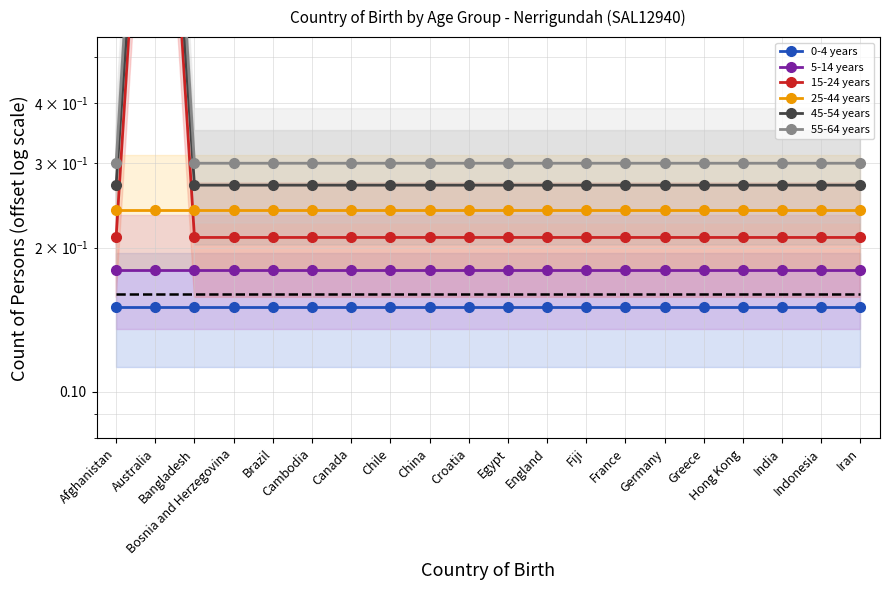

Reading left to right, transcribe all the data shown in this chart.

0-4 years: Afghanistan=0.1	Australia=0.1	Bangladesh=0.1	Bosnia and Herzegovina=0.1	Brazil=0.1	Cambodia=0.1	Canada=0.1	Chile=0.1	China=0.1	Croatia=0.1	Egypt=0.1	England=0.1	Fiji=0.1	France=0.1	Germany=0.1	Greece=0.1	Hong Kong=0.1	India=0.1	Indonesia=0.1	Iran=0.1
5-14 years: Afghanistan=0.2	Australia=0.2	Bangladesh=0.2	Bosnia and Herzegovina=0.2	Brazil=0.2	Cambodia=0.2	Canada=0.2	Chile=0.2	China=0.2	Croatia=0.2	Egypt=0.2	England=0.2	Fiji=0.2	France=0.2	Germany=0.2	Greece=0.2	Hong Kong=0.2	India=0.2	Indonesia=0.2	Iran=0.2
15-24 years: Afghanistan=0.2	Australia=4.2	Bangladesh=0.2	Bosnia and Herzegovina=0.2	Brazil=0.2	Cambodia=0.2	Canada=0.2	Chile=0.2	China=0.2	Croatia=0.2	Egypt=0.2	England=0.2	Fiji=0.2	France=0.2	Germany=0.2	Greece=0.2	Hong Kong=0.2	India=0.2	Indonesia=0.2	Iran=0.2
25-44 years: Afghanistan=0.2	Australia=0.2	Bangladesh=0.2	Bosnia and Herzegovina=0.2	Brazil=0.2	Cambodia=0.2	Canada=0.2	Chile=0.2	China=0.2	Croatia=0.2	Egypt=0.2	England=0.2	Fiji=0.2	France=0.2	Germany=0.2	Greece=0.2	Hong Kong=0.2	India=0.2	Indonesia=0.2	Iran=0.2
45-54 years: Afghanistan=0.3	Australia=4.3	Bangladesh=0.3	Bosnia and Herzegovina=0.3	Brazil=0.3	Cambodia=0.3	Canada=0.3	Chile=0.3	China=0.3	Croatia=0.3	Egypt=0.3	England=0.3	Fiji=0.3	France=0.3	Germany=0.3	Greece=0.3	Hong Kong=0.3	India=0.3	Indonesia=0.3	Iran=0.3
55-64 years: Afghanistan=0.3	Australia=6.3	Bangladesh=0.3	Bosnia and Herzegovina=0.3	Brazil=0.3	Cambodia=0.3	Canada=0.3	Chile=0.3	China=0.3	Croatia=0.3	Egypt=0.3	England=0.3	Fiji=0.3	France=0.3	Germany=0.3	Greece=0.3	Hong Kong=0.3	India=0.3	Indonesia=0.3	Iran=0.3